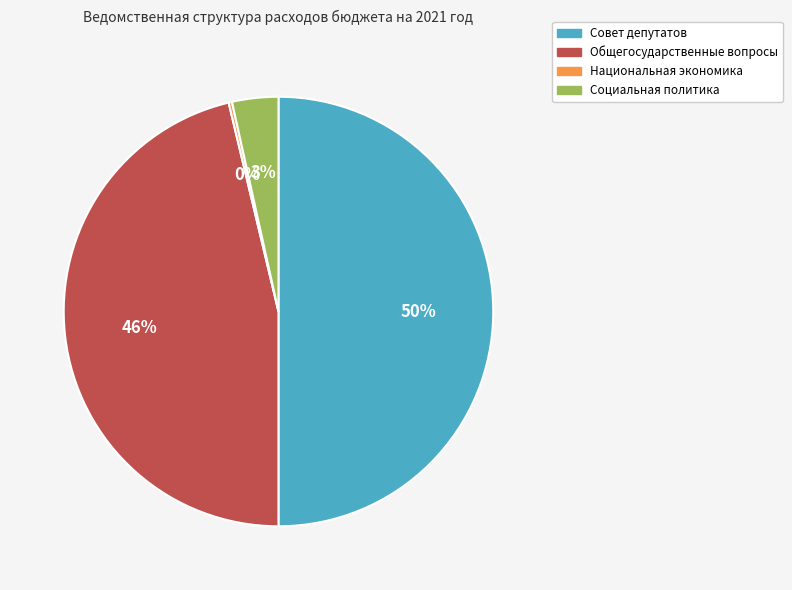

To the nearest percent, what is the average slice percentage?

25%